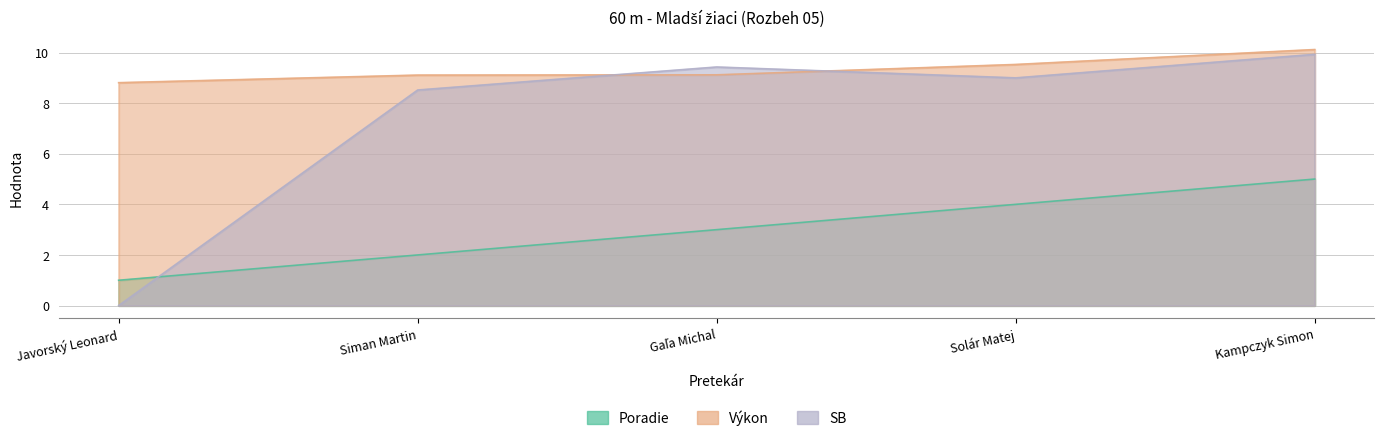

Where is the first local maximum for SB?

Gaľa Michal